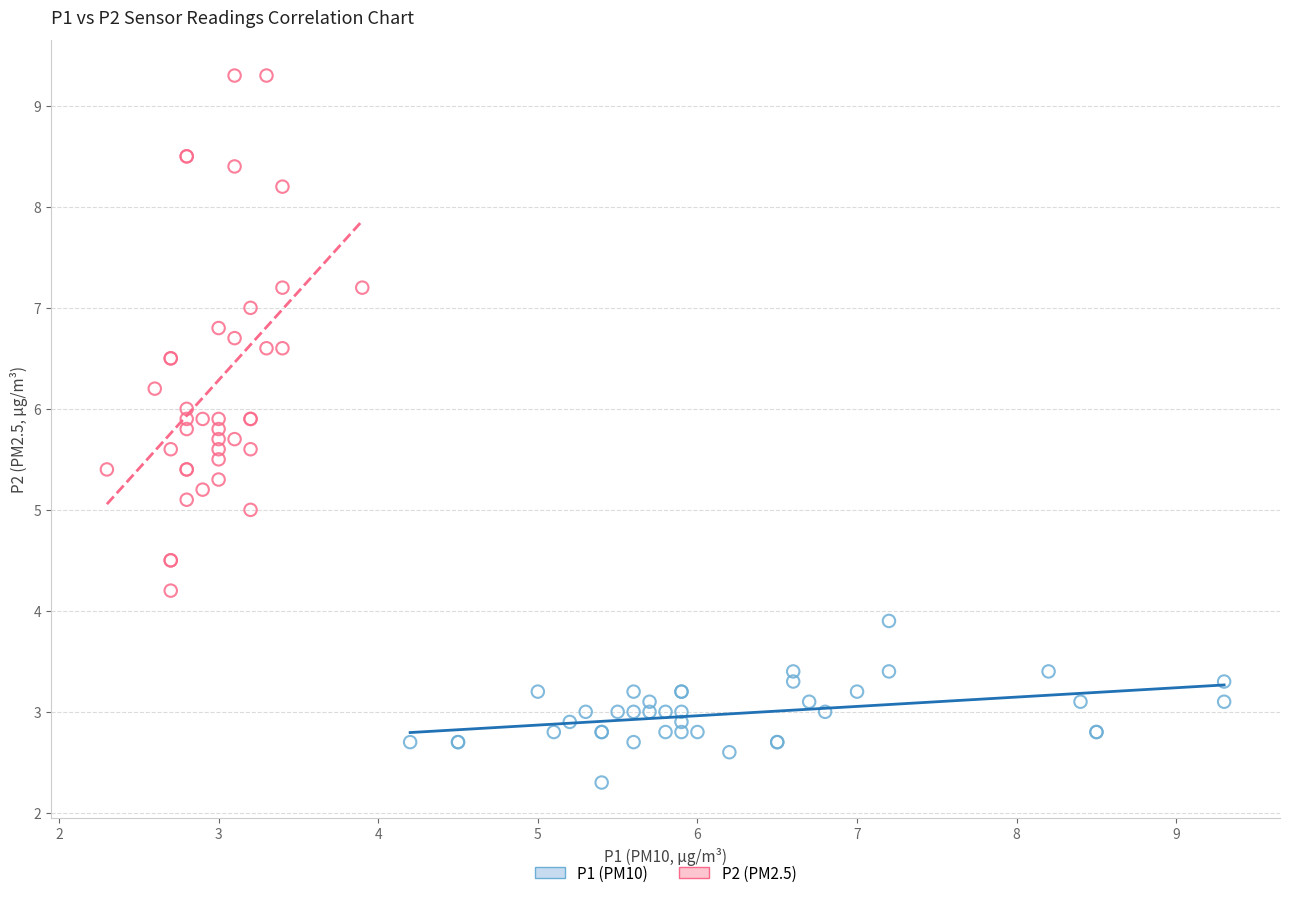

Which series reaches the minimum Y coordinate?

P1 (PM10)